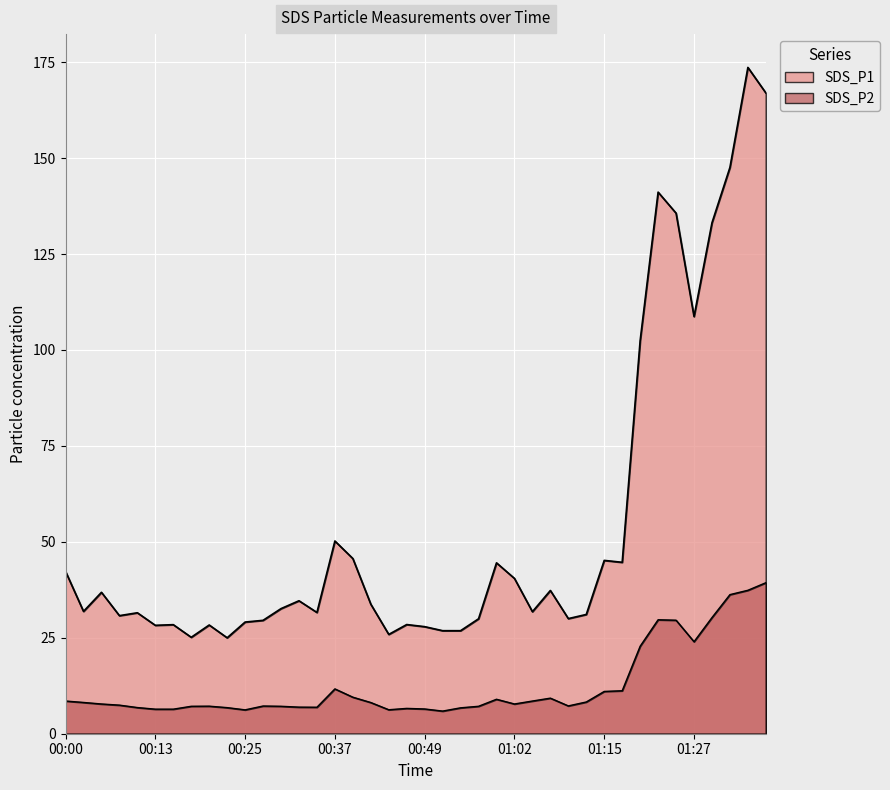

How many lines are shown in the chart?

2